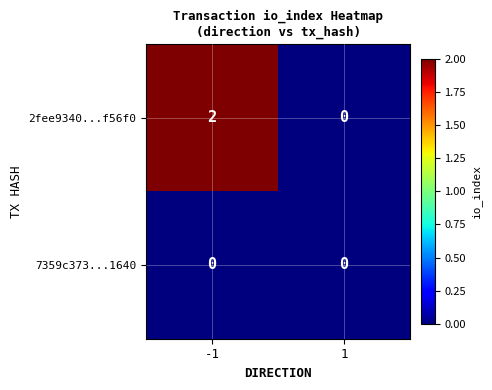

Which series has the largest total across all categories?

2fee9340...f56f0